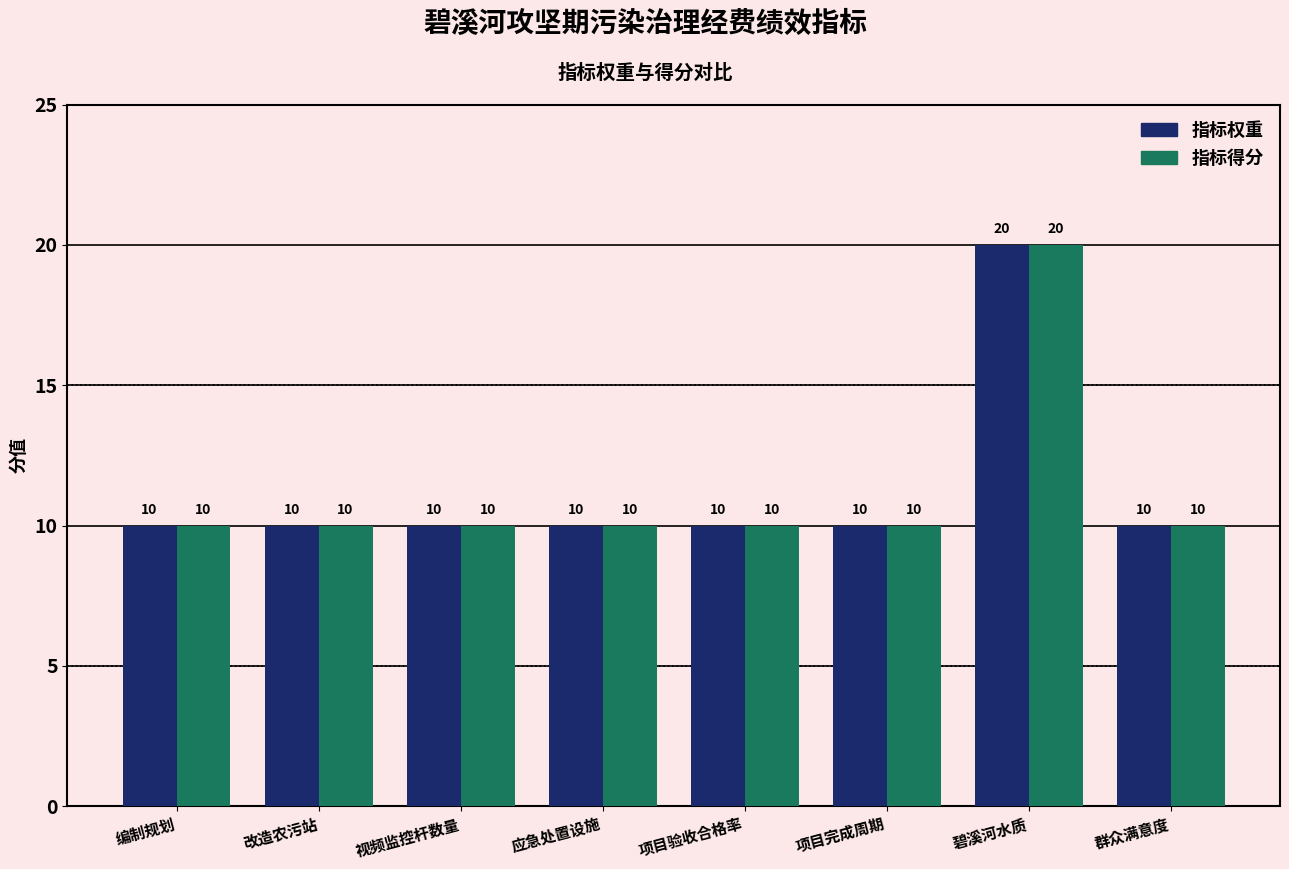

The 指标权重 series shows 16 at 应急处置设施. True or false?

False